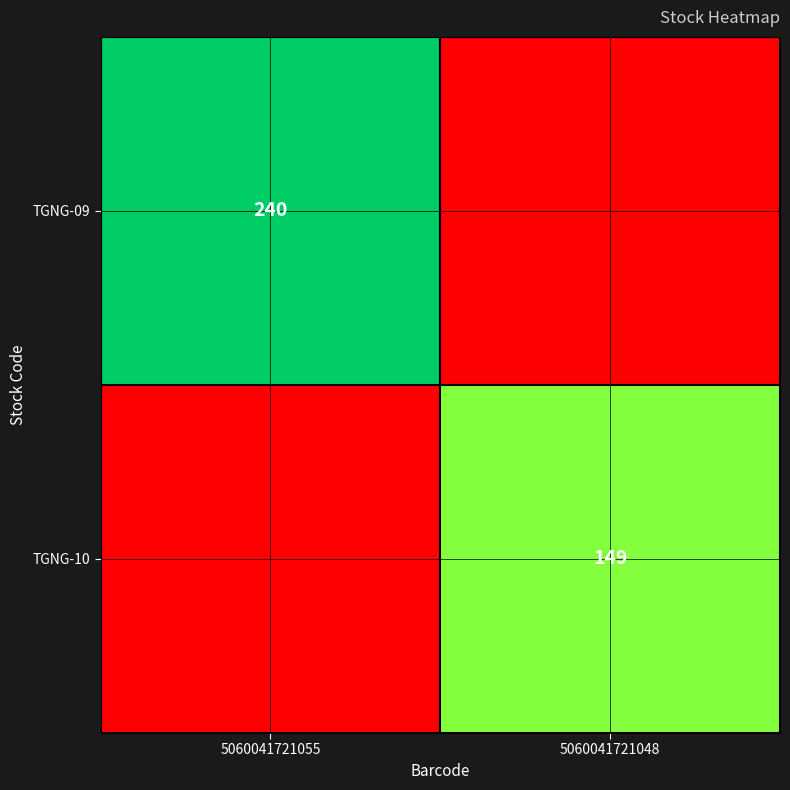

Between 5060041721048 and 5060041721055, which is larger?

5060041721055